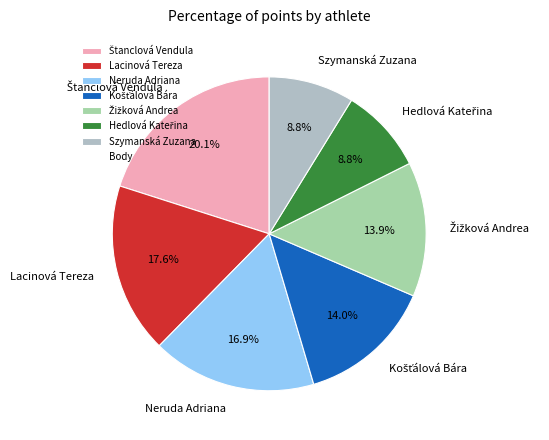

To the nearest percent, what is the difference between the largest and smallest slice percentages?

11%